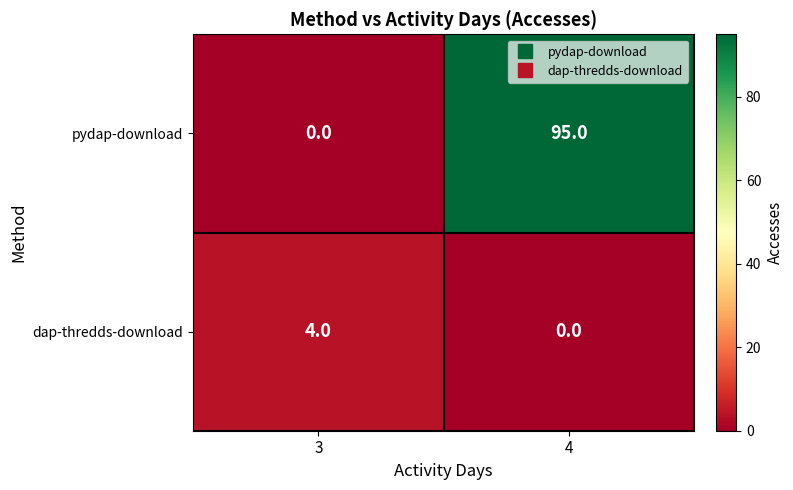

At how many categories does at least one series exceed 40?

1